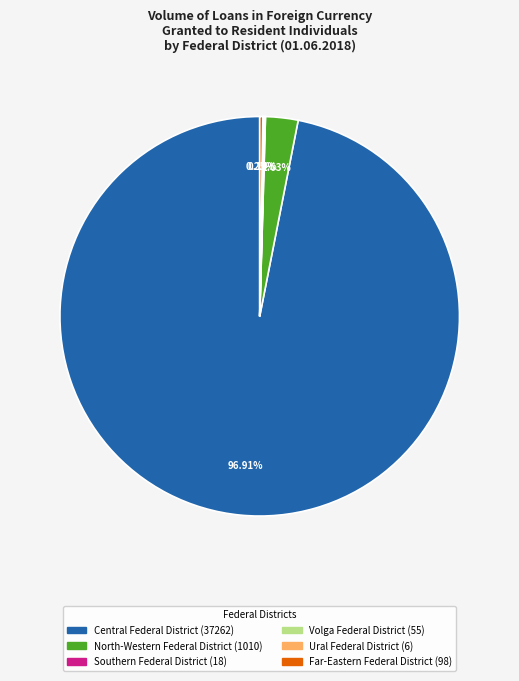

Is there any slice that represents more than half of the pie?

Yes